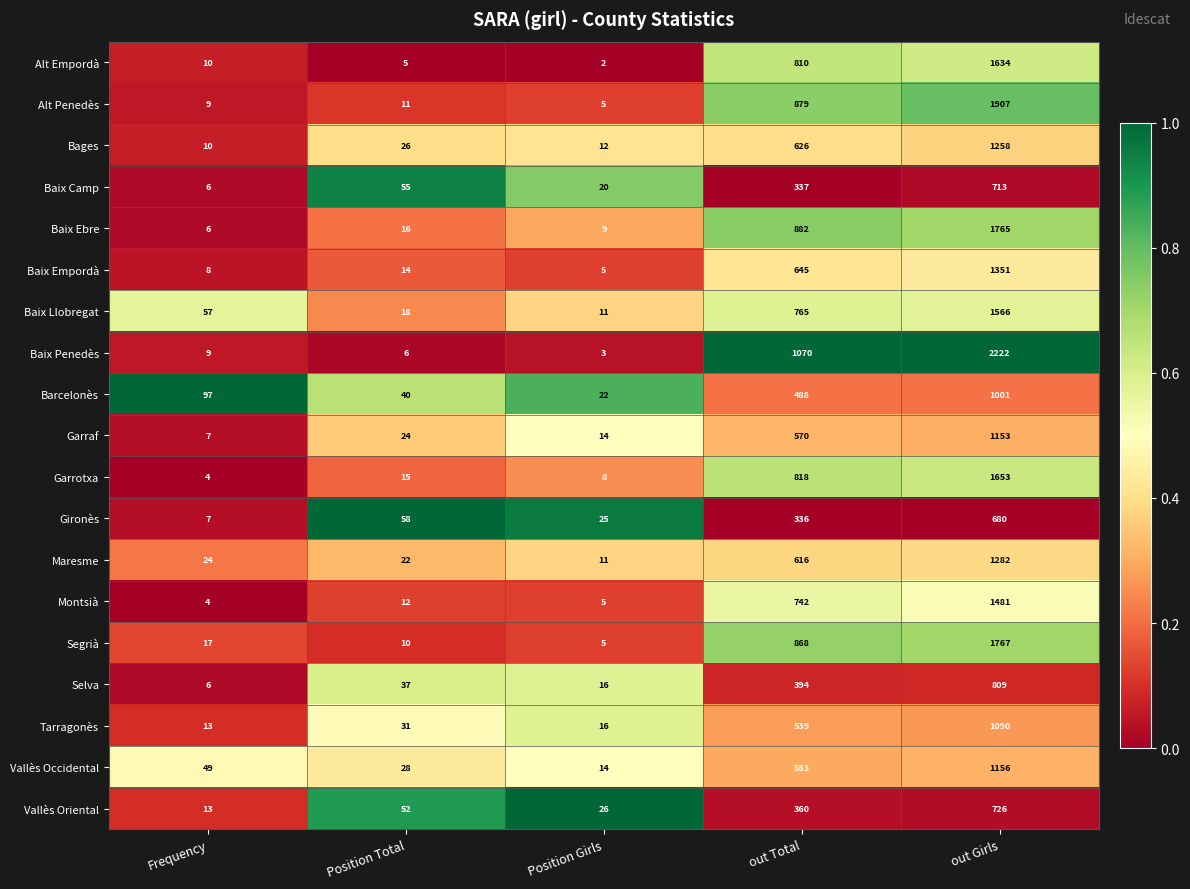

What is the difference between the maximum and minimum values in the Tarragonès series?

1077